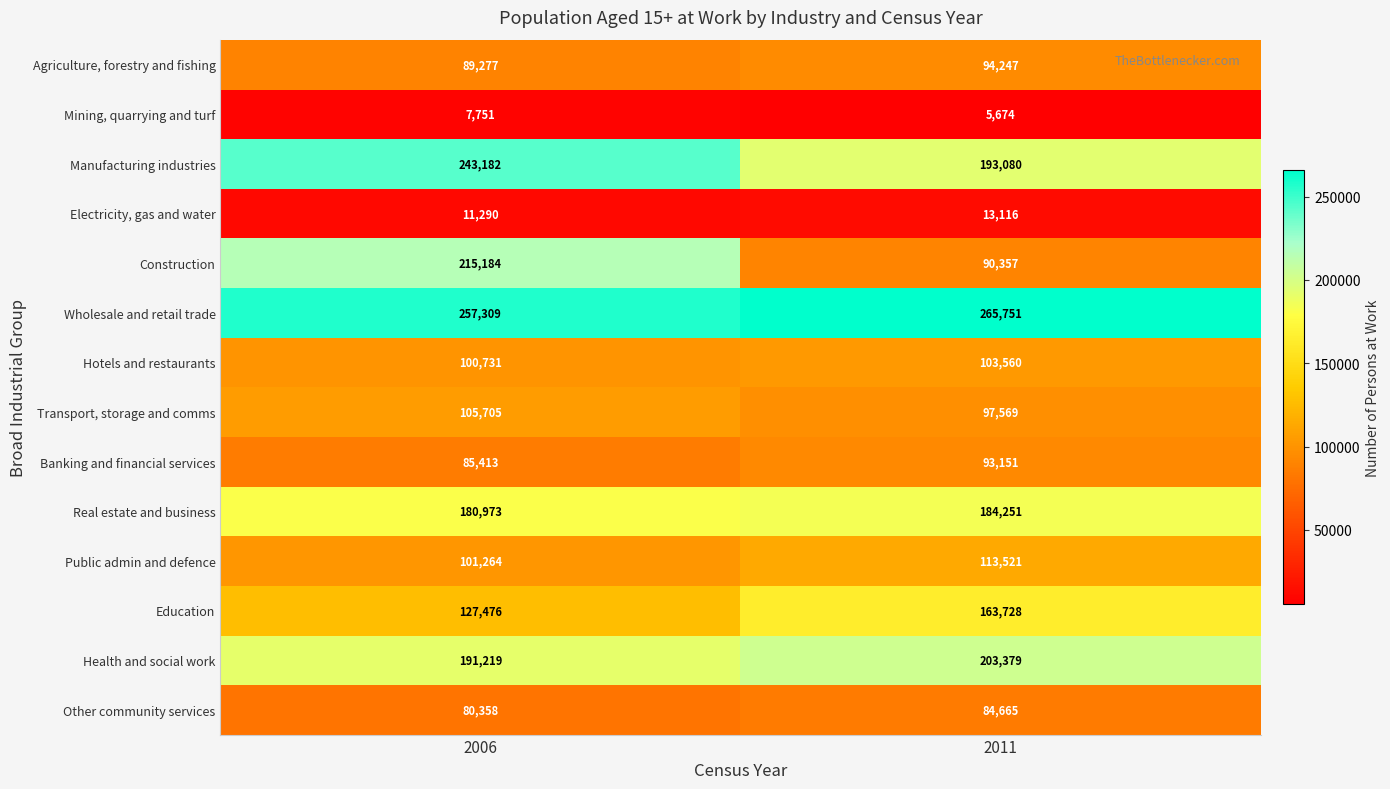

At which category is the sum across all series the highest?

2006